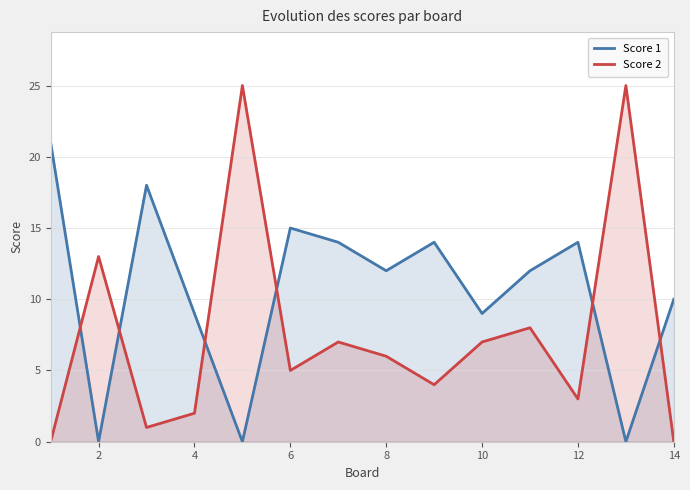

What is the value of the Score 1 point at the 8th from the left?

12